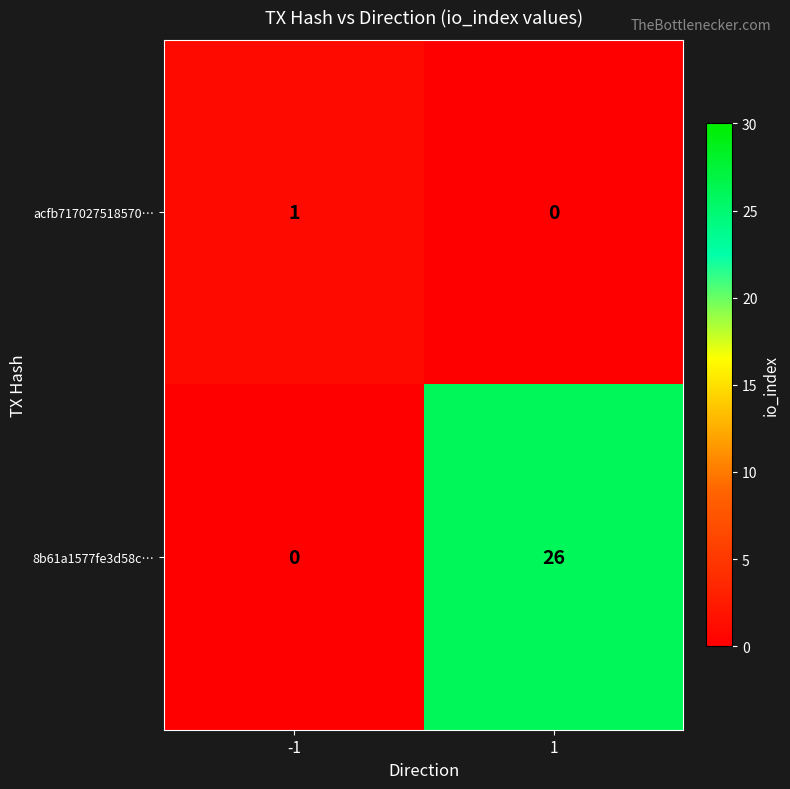

Reading right to left, list all the values displayed in this chart.

acfb717027518570…: 0	1
8b61a1577fe3d58c…: 26	0